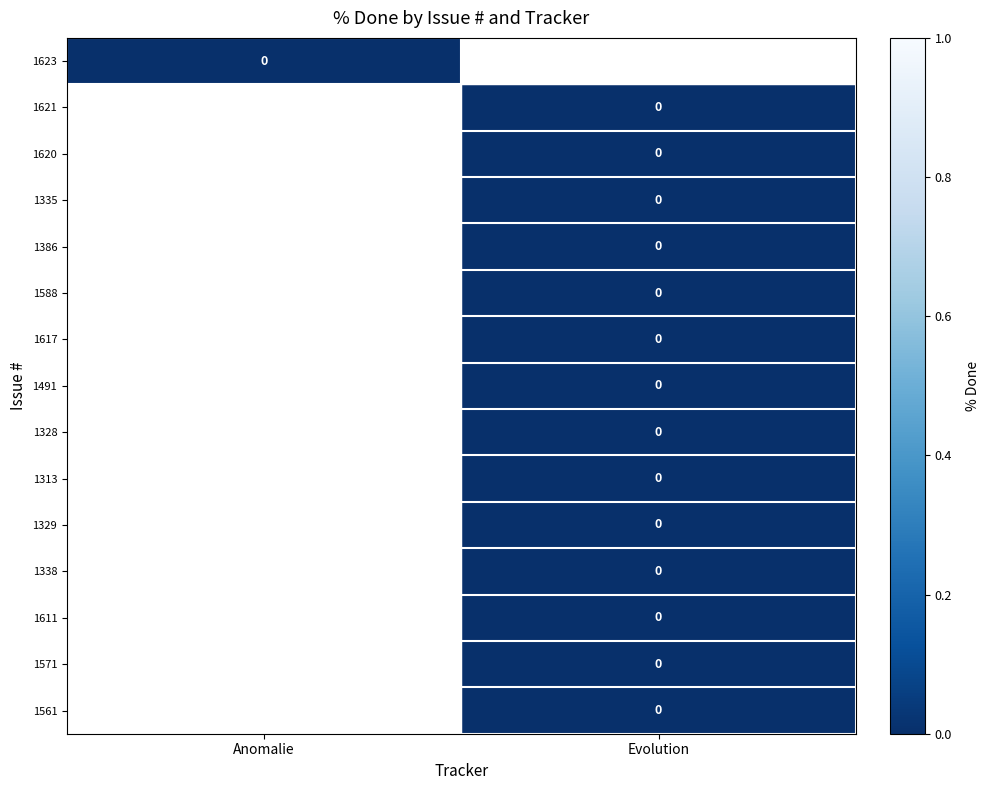

Count the number of categories in the chart.

2